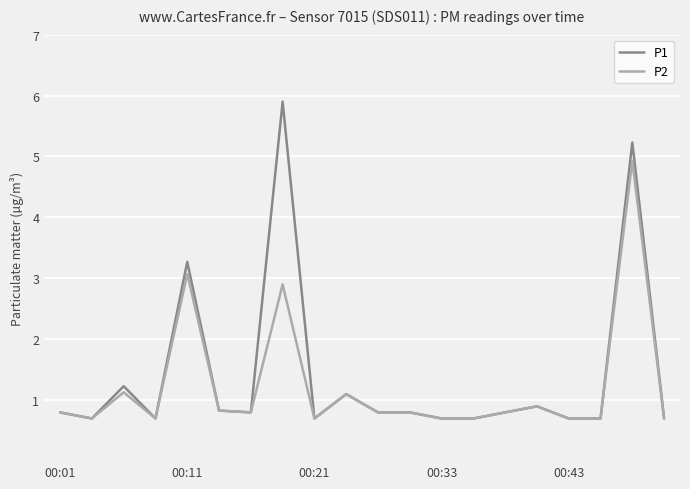

How many series are shown in this chart?

2